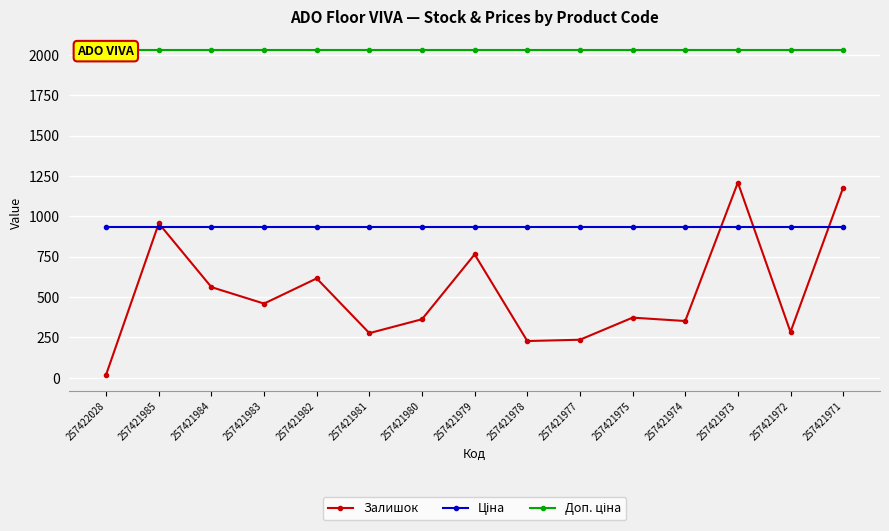

Which series changed the most between 257421984 and 257421972?

Залишок